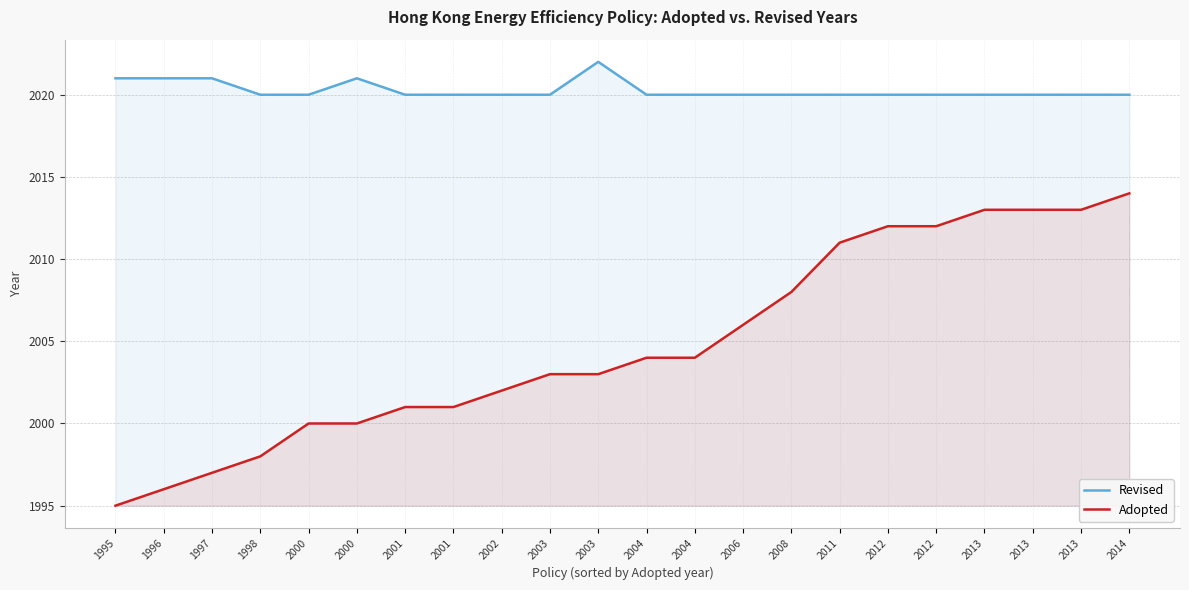

The value of Adopted at 1995 is 444. True or false?

False